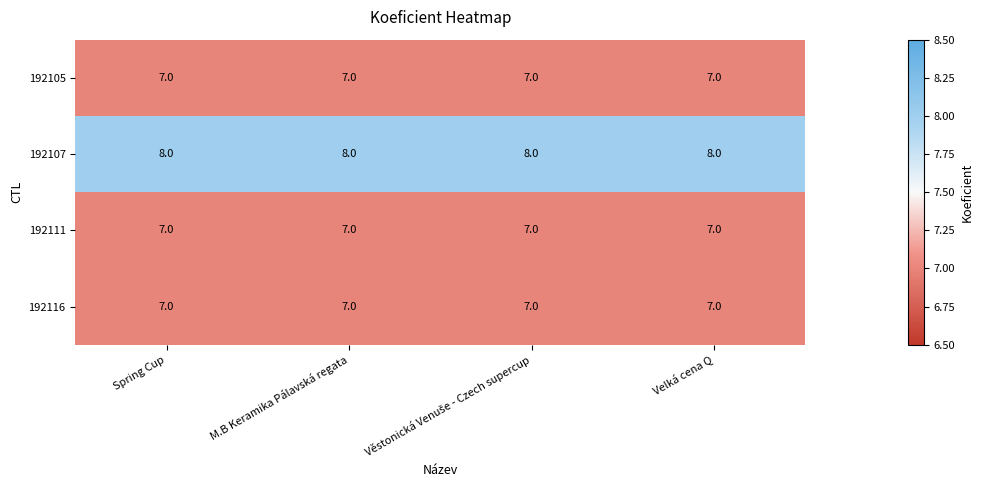

What is the difference between the highest and lowest values at M.B Keramika Pálavská regata?

1